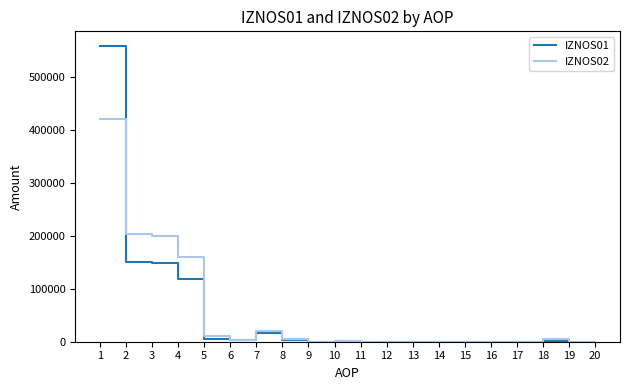

What is the highest value of the IZNOS02 series?

420744.6